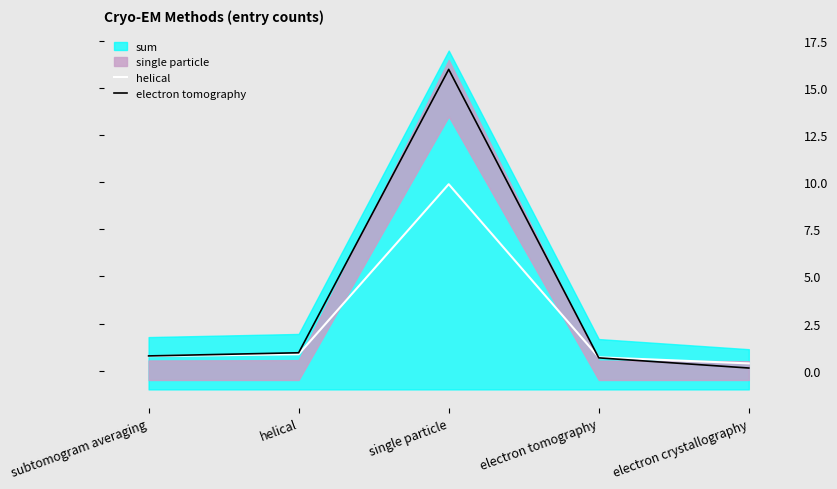

What is the sum of all helical values?

12.6